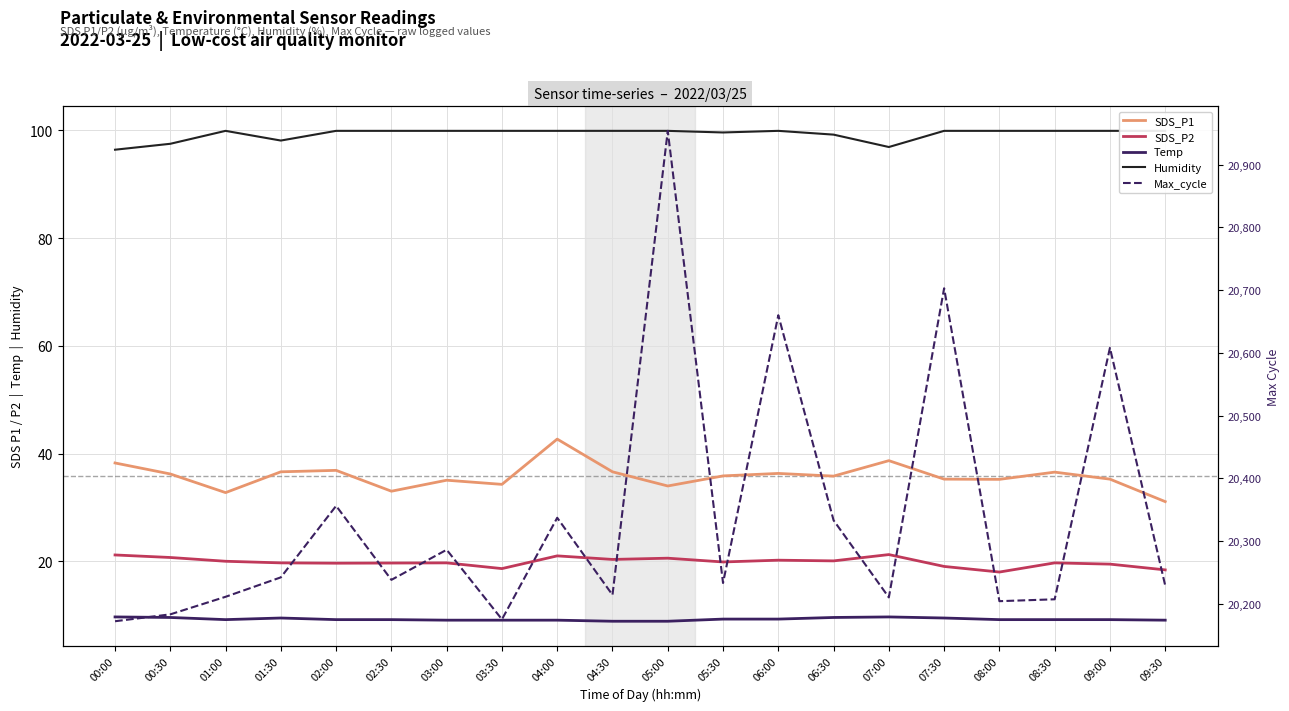

How many interior local valleys does the Max_cycle series have?

6